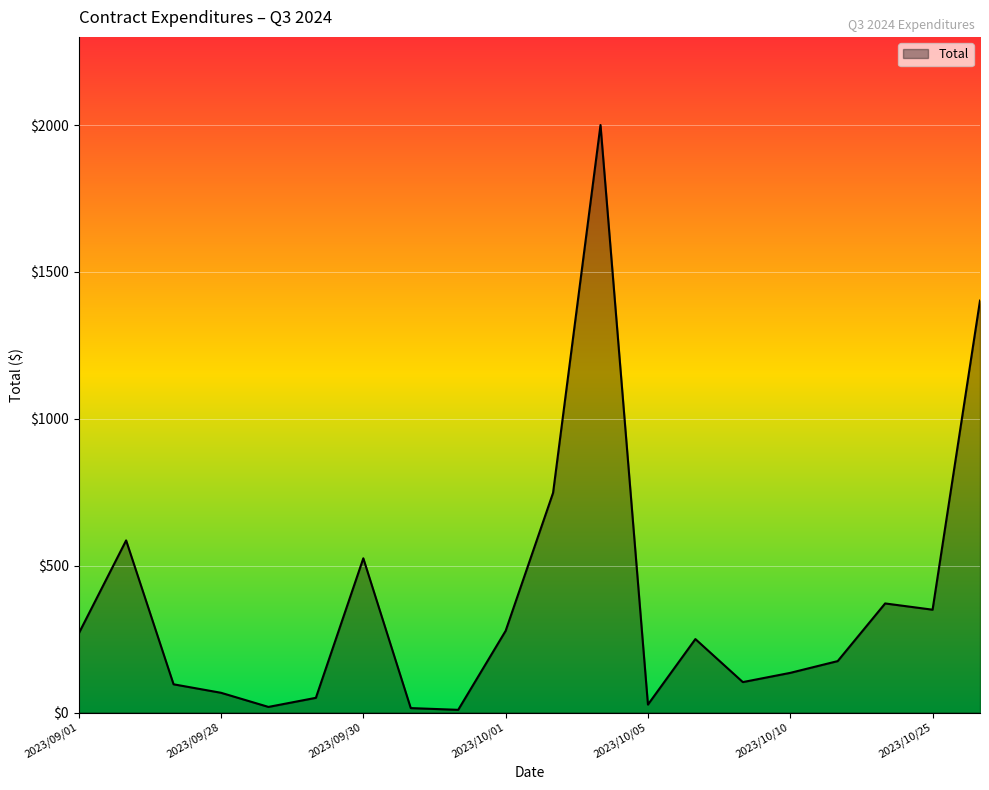

What is the maximum value shown in the chart?

2000.0